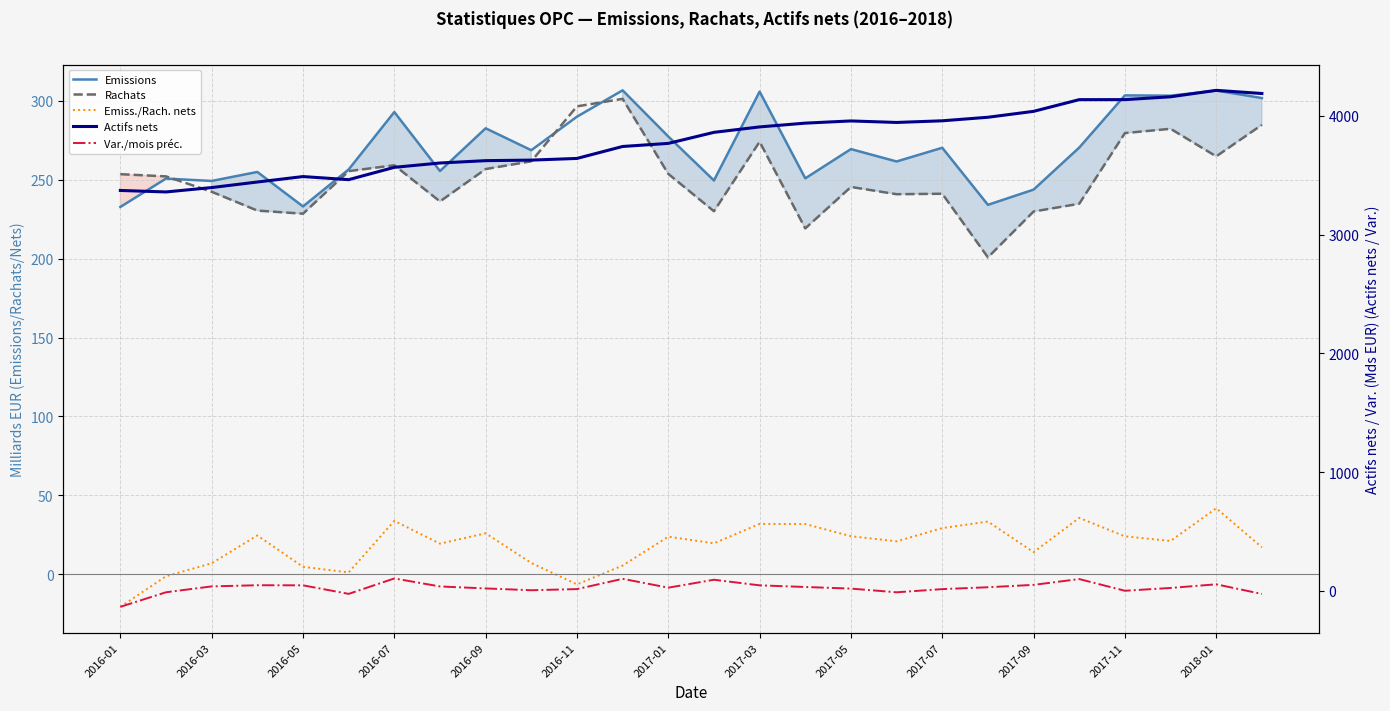

Is it true that Var./mois préc. equals -20.4 at 2016-03?

False